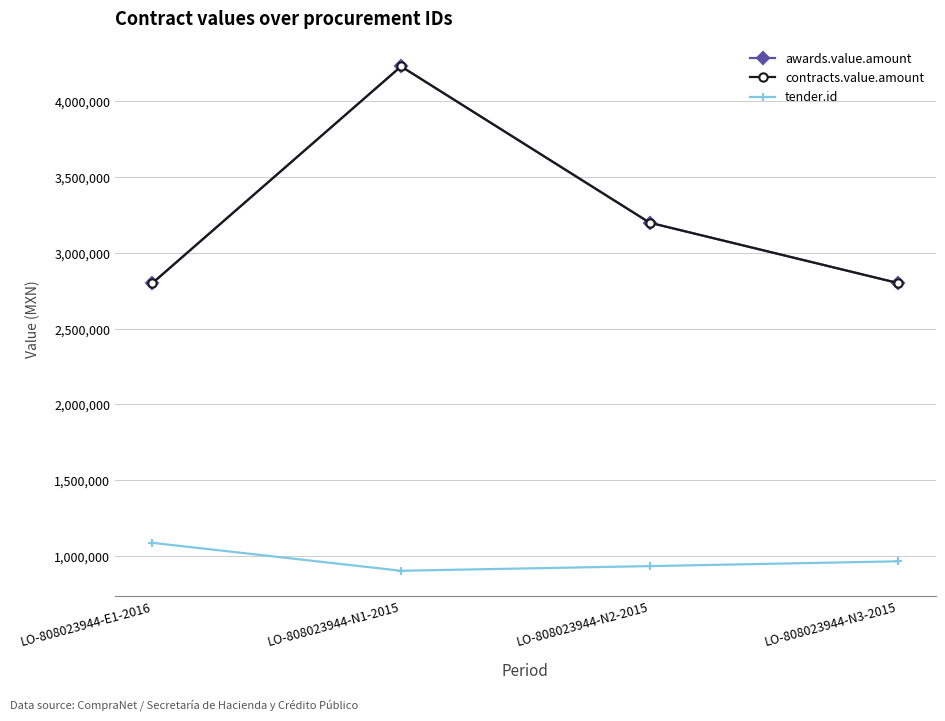

What is the difference between the second highest and minimum values in the tender.id series?

62415.0